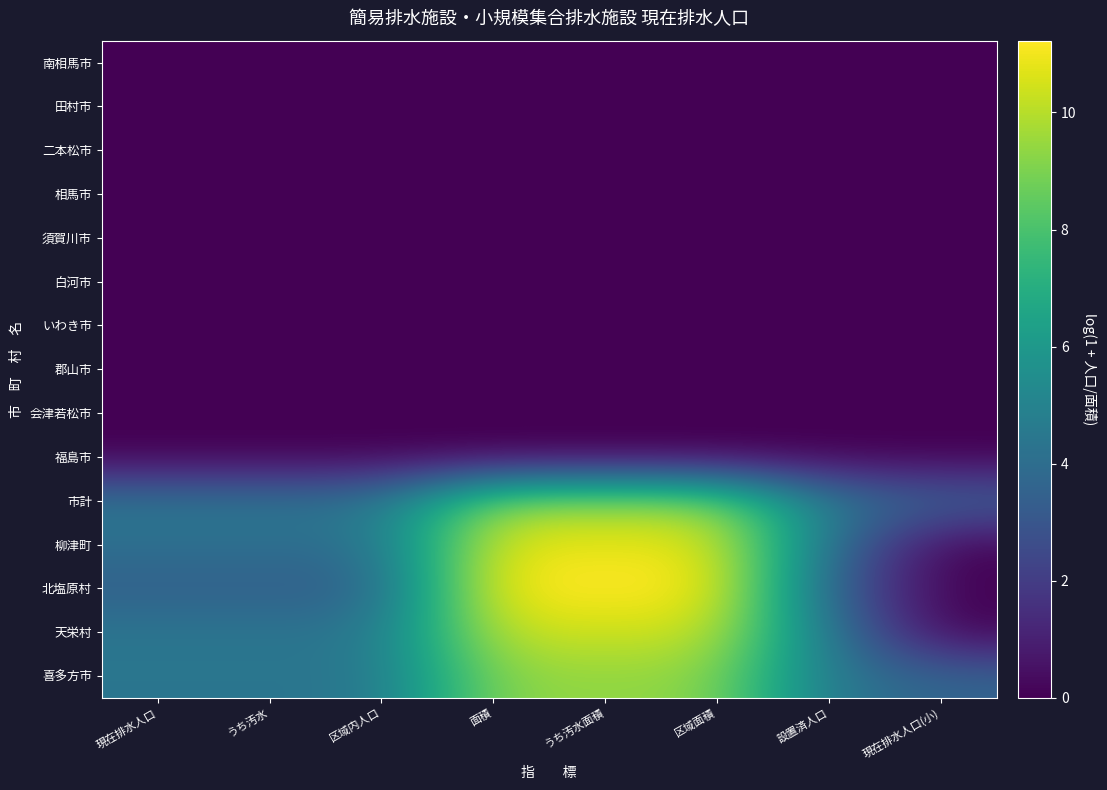

Rank the series by their maximum value, from lowest to highest.

福島市, 会津若松市, 郡山市, いわき市, 白河市, 須賀川市, 相馬市, 二本松市, 田村市, 南相馬市, 喜多方市, 市計, 天栄村, 柳津町, 北塩原村